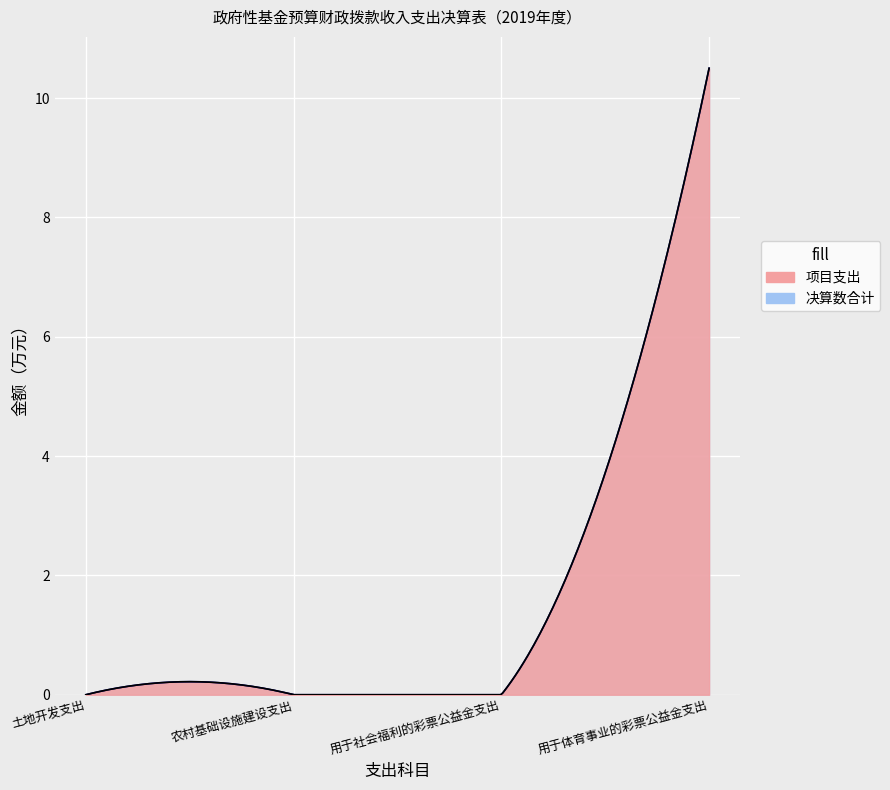

The value of 项目支出 at 土地开发支出 is 0.0. True or false?

True